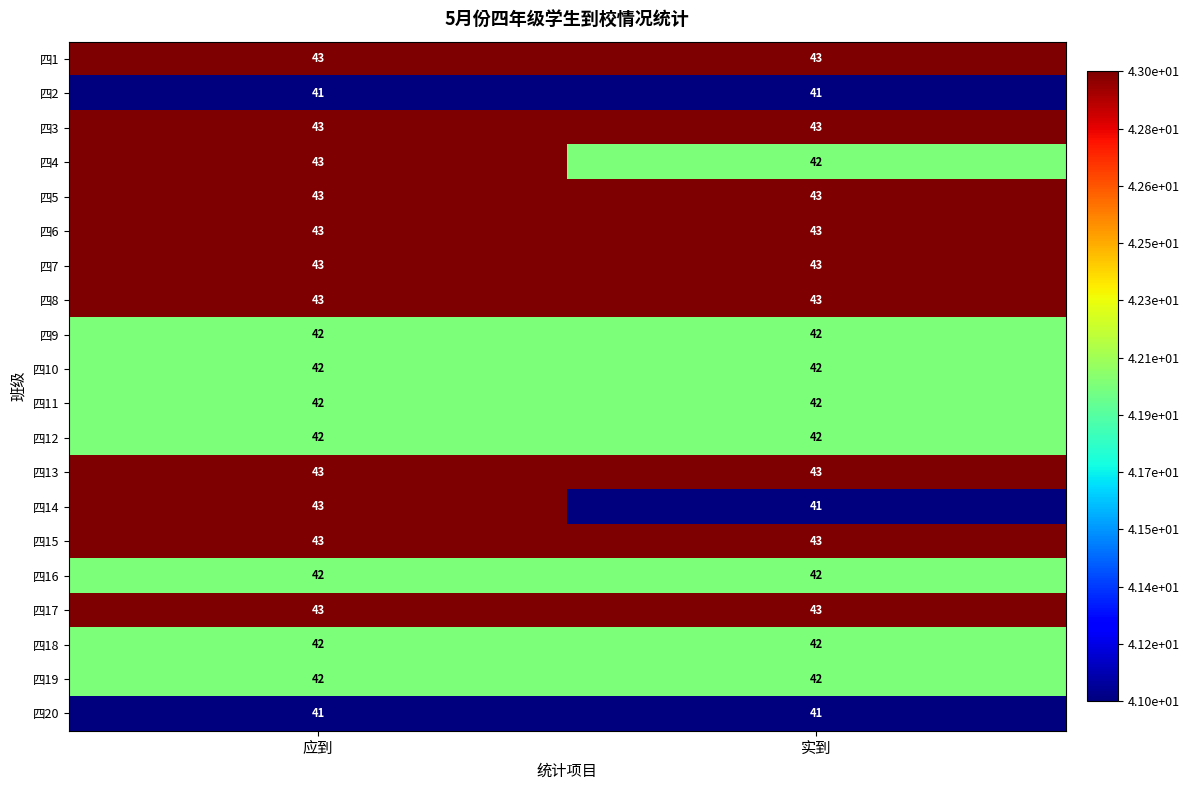

What is the approximate value of 四9 at 实到?

42